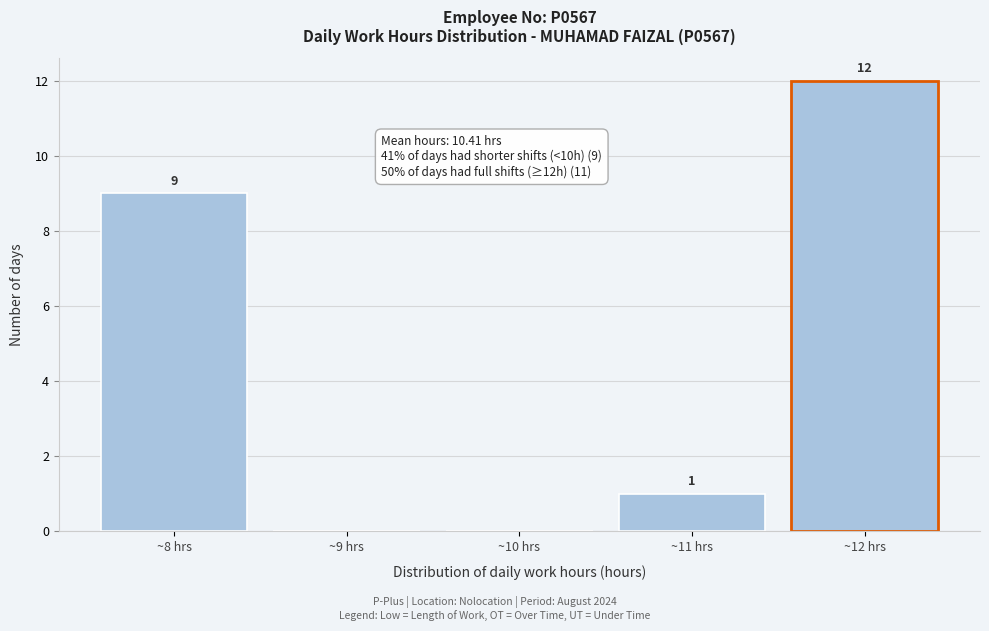

Over which range of the x-axis is the bar tallest?

11.5 to 12.5